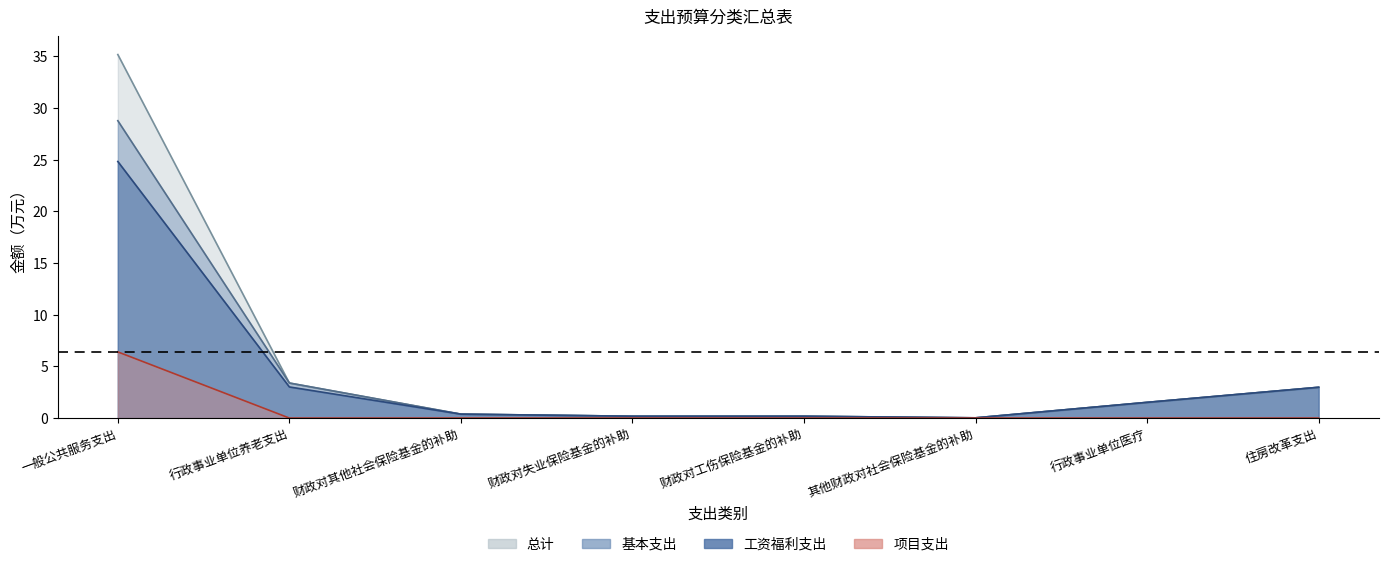

What is the maximum value shown in the chart?

35.2